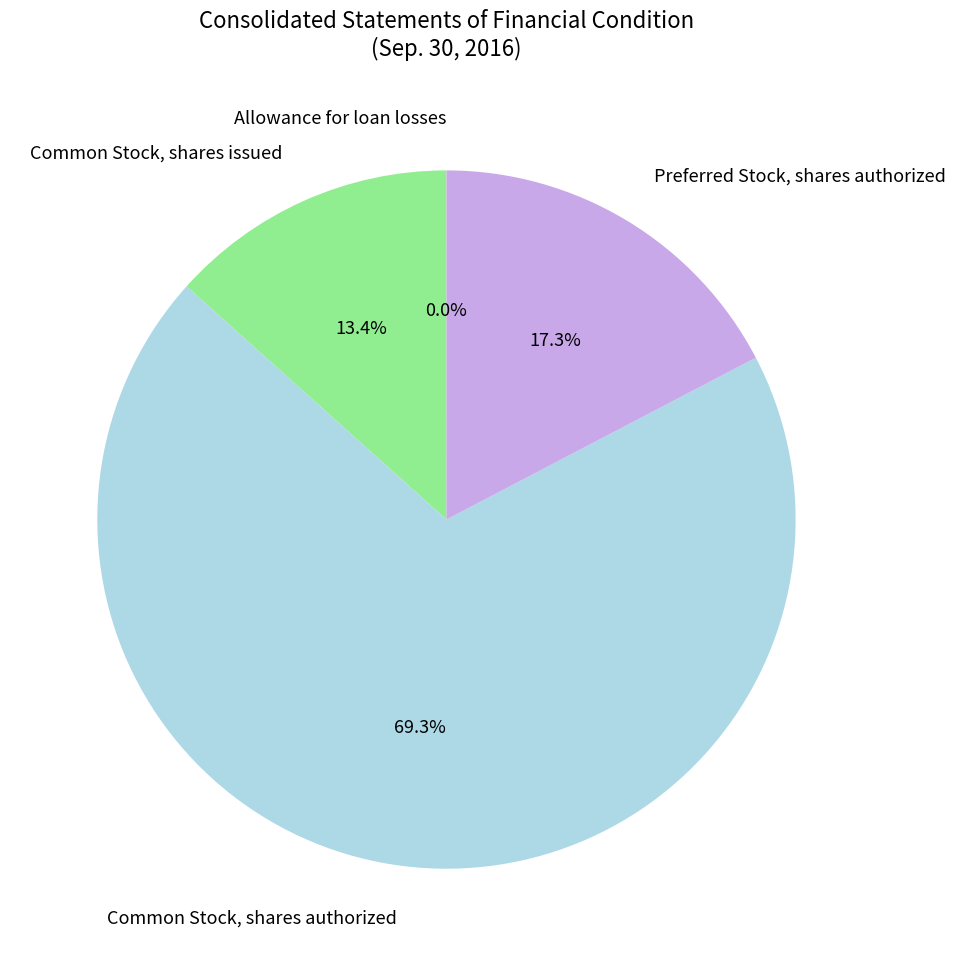

To the nearest percent, what is the difference between the Common Stock, shares authorized and Common Stock, shares issued slice percentages?

56%